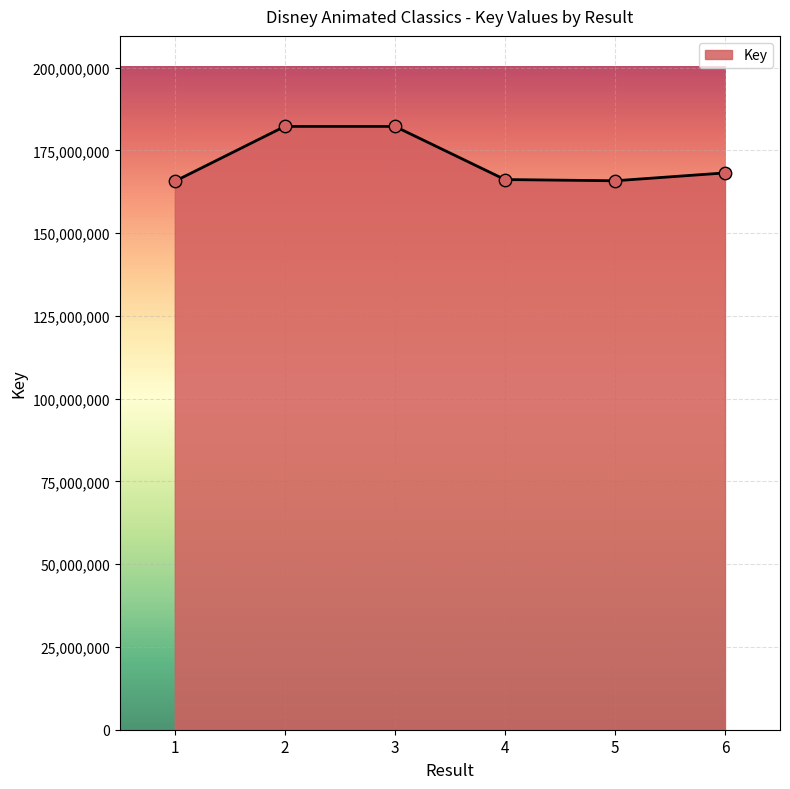

Approximately how many times larger is the value at 3 compared to 6?

1.1